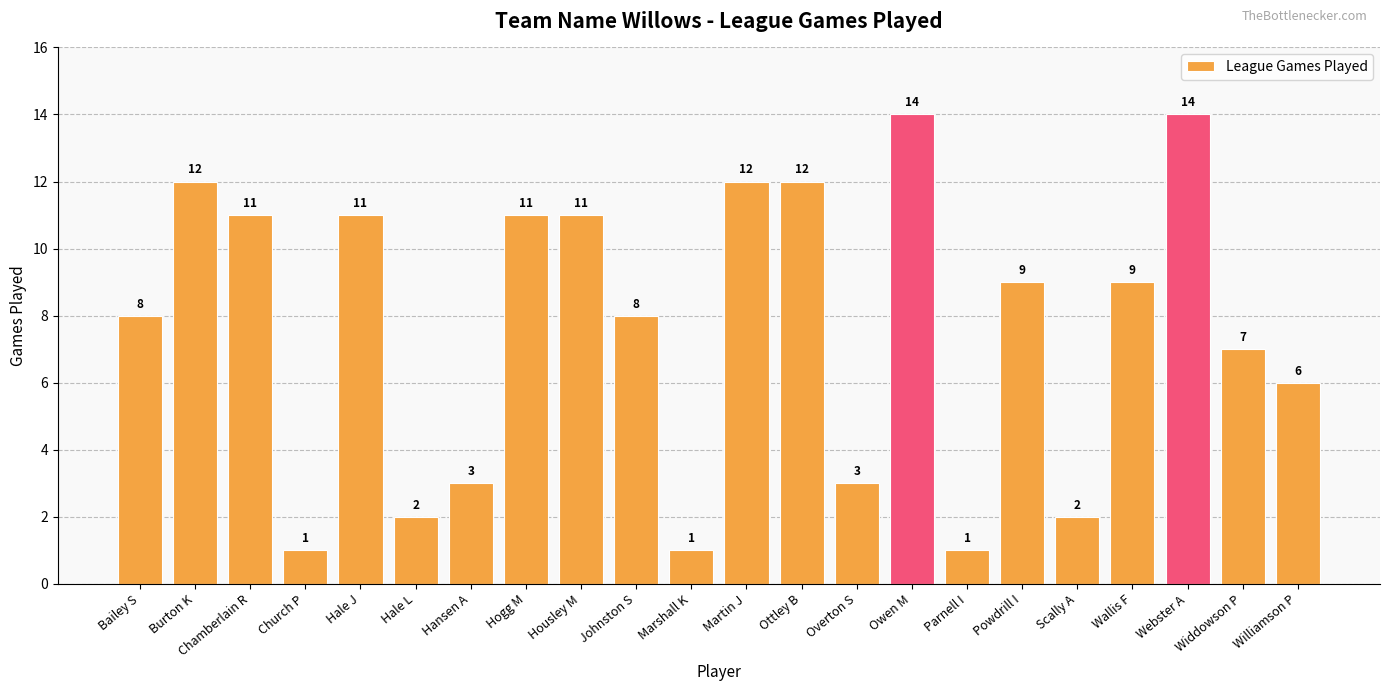

What is the greatest value displayed?

14